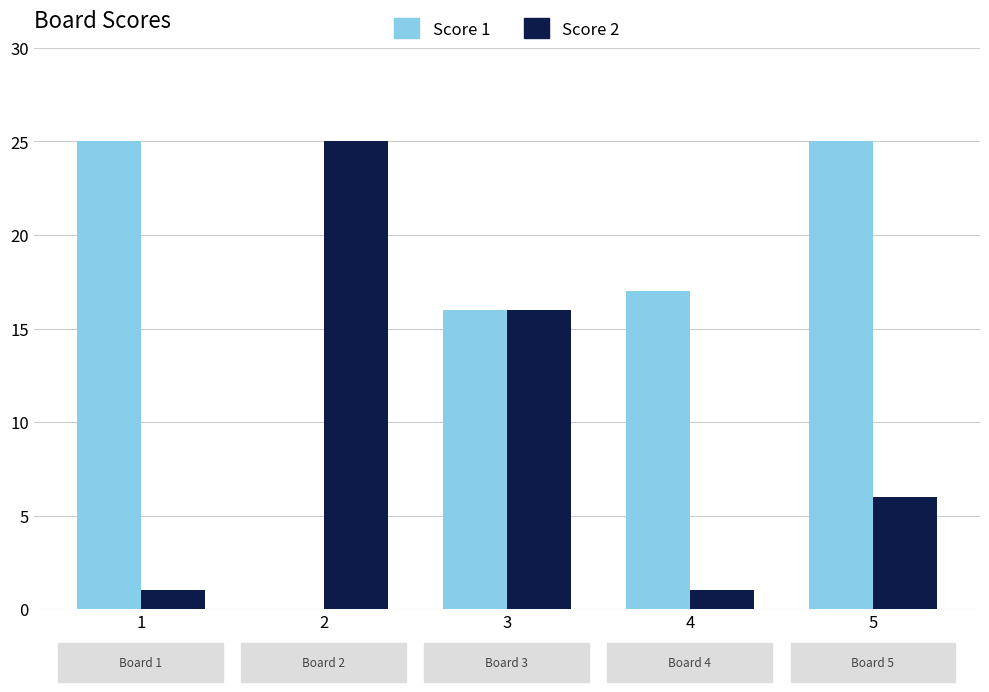

Which series has the largest total across all categories?

Score 1